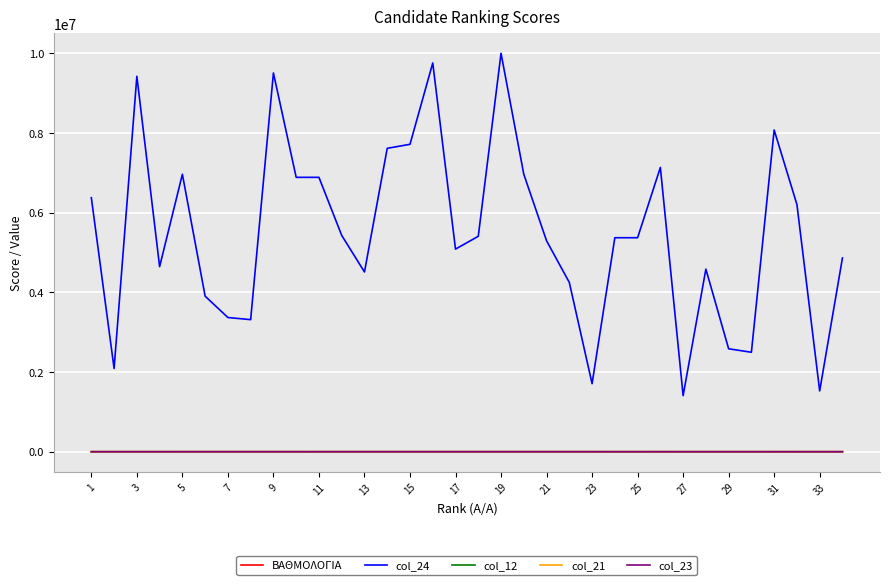

What is the greatest value displayed?

9994430.0